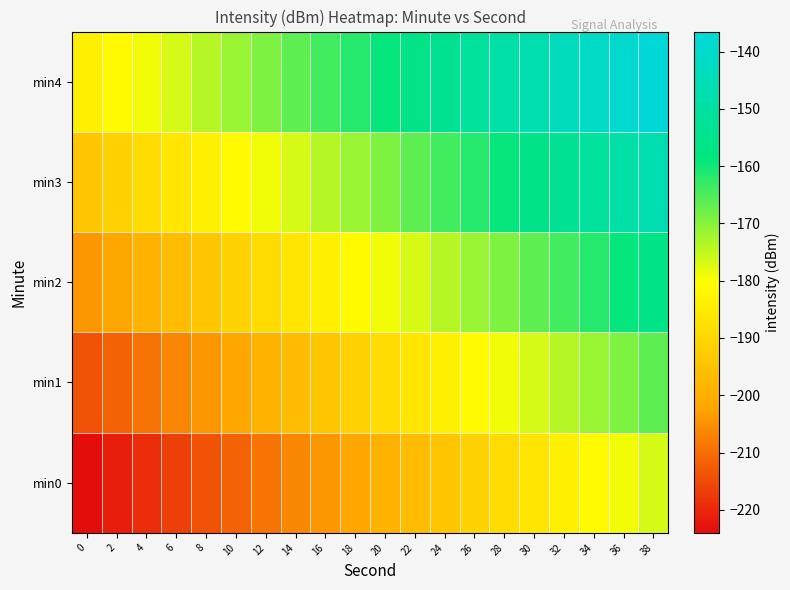

What is the smallest value displayed?

-224.0